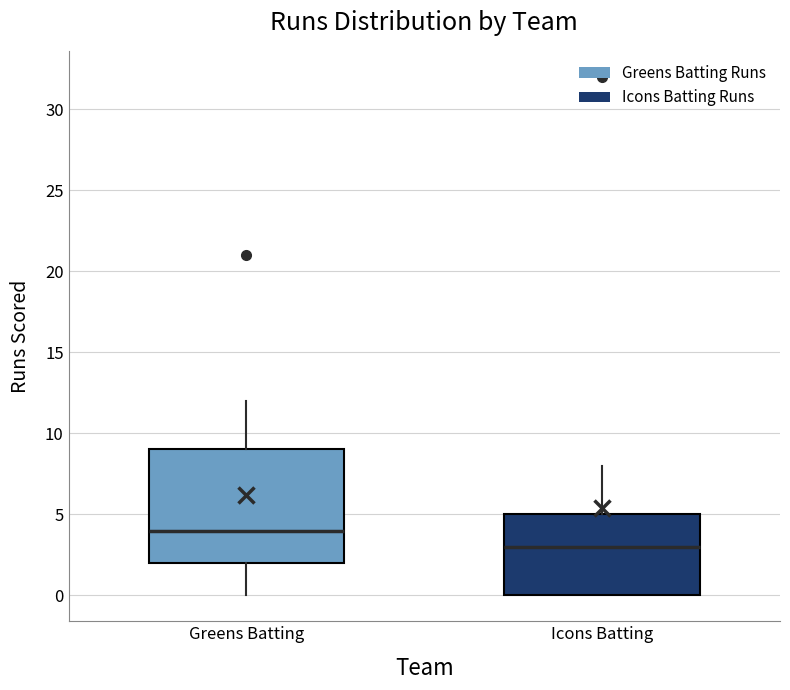

Reading left to right, transcribe this box plot: for each box, give where its median line is, the range the box spans, and where its two whiskers end, as read against the y-axis. The values are not printed on the chart, so give them approximately, as read against the axis.

Greens Batting: median 4, box 2 to 9, whiskers 0 to 12
Icons Batting: median 3, box 0 to 5, whiskers 0 to 8